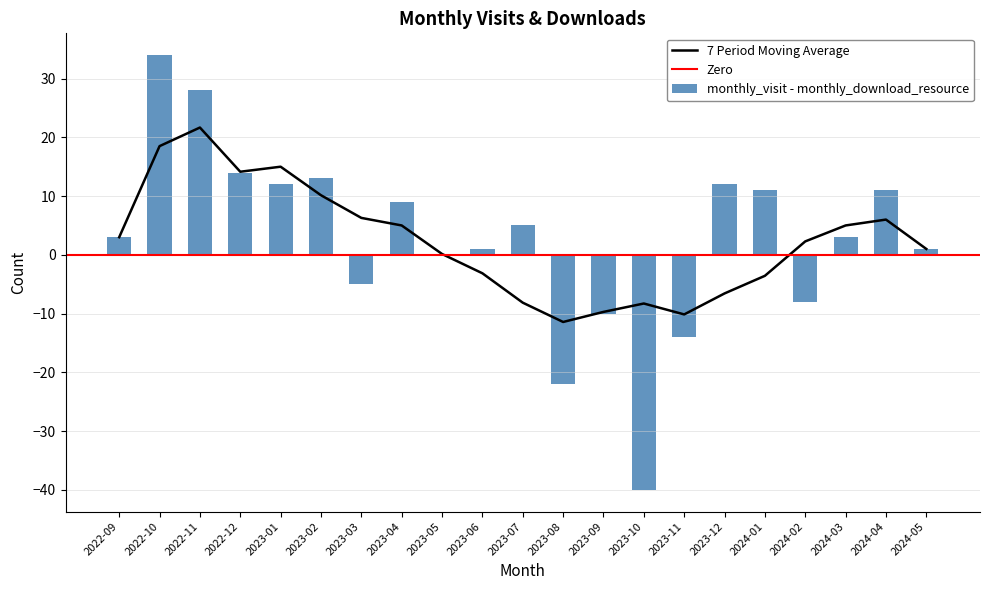

At which label does 7 Period Moving Average reach its peak?

2022-11